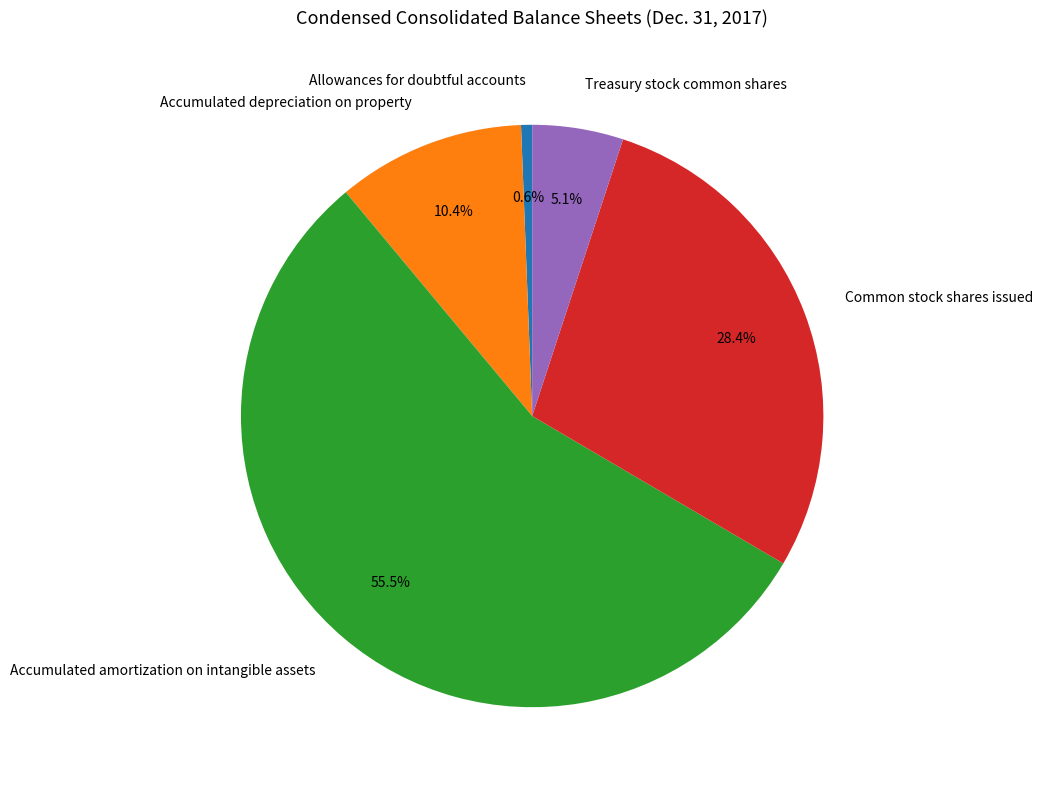

To the nearest percent, what percentage of the pie is Treasury stock common shares?

5%